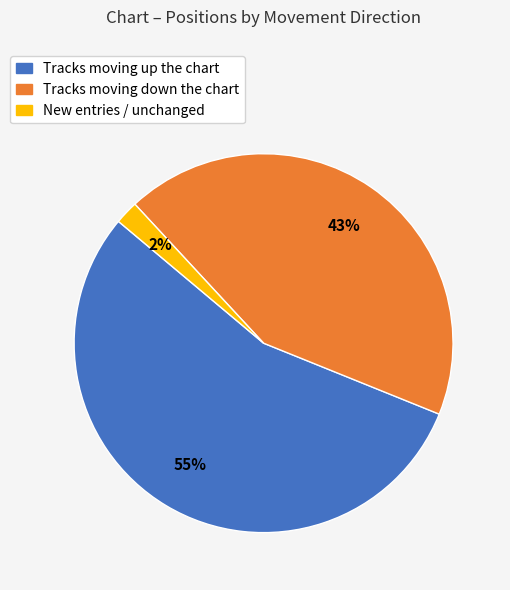

Does Tracks moving up the chart account for over 50% of the chart?

Yes